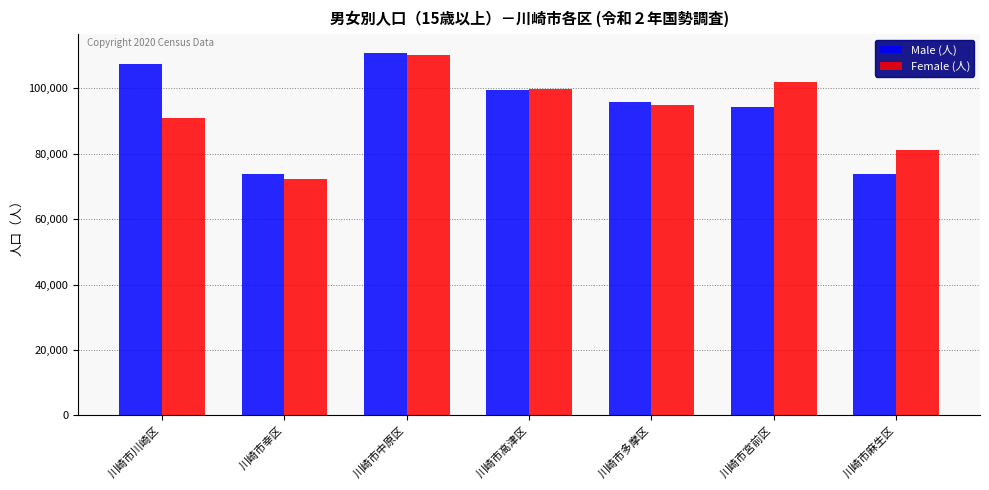

Between 川崎市多摩区 and 川崎市宮前区, which series saw the biggest shift?

Female (人)